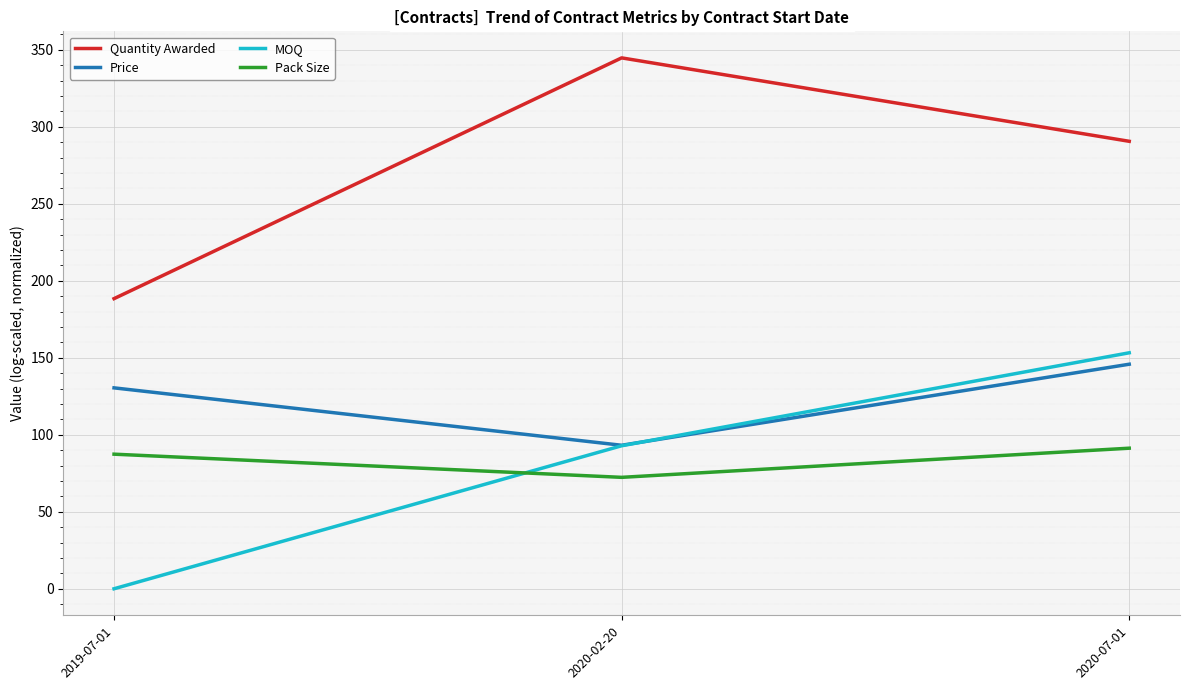

What are all the series names shown in the legend?

Quantity Awarded, Price, MOQ, Pack Size